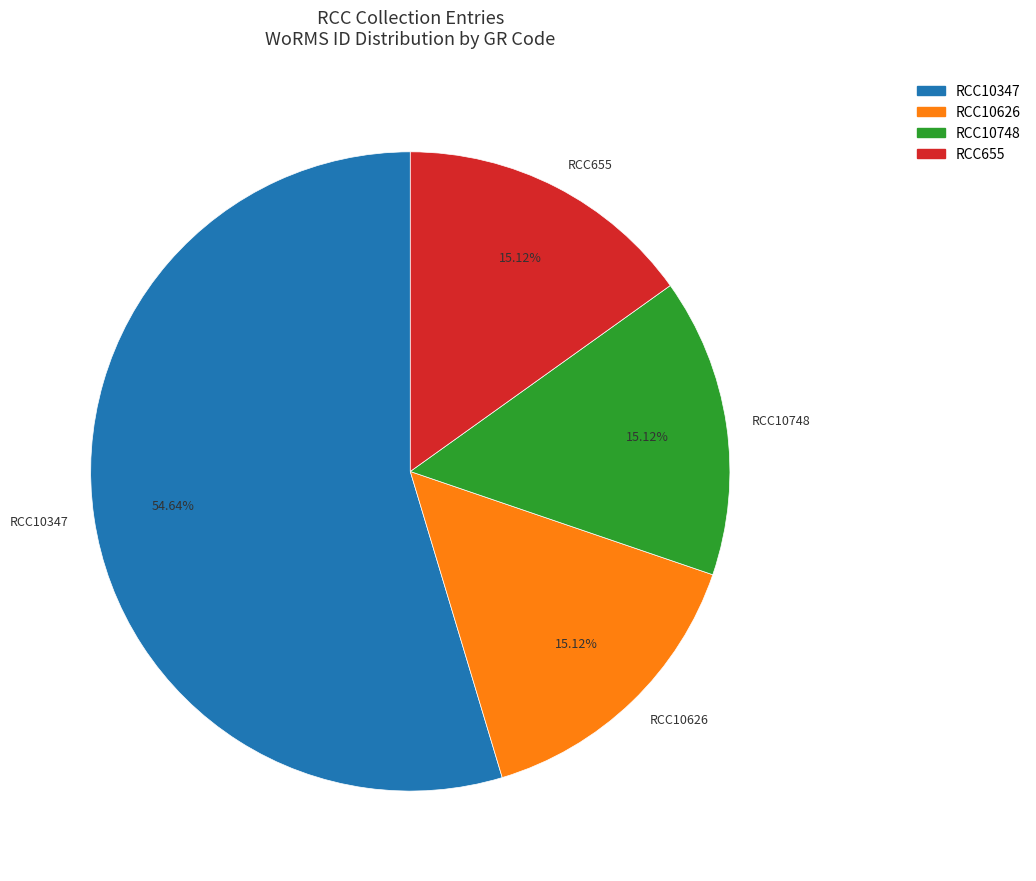

The RCC10748 slice represents 23% of the pie. True or false?

False